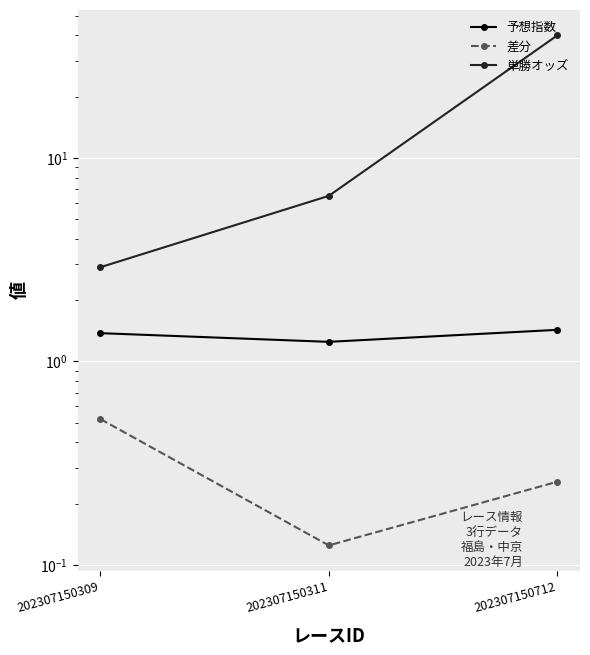

Rank the series by their maximum value, from highest to lowest.

単勝オッズ, 予想指数, 差分